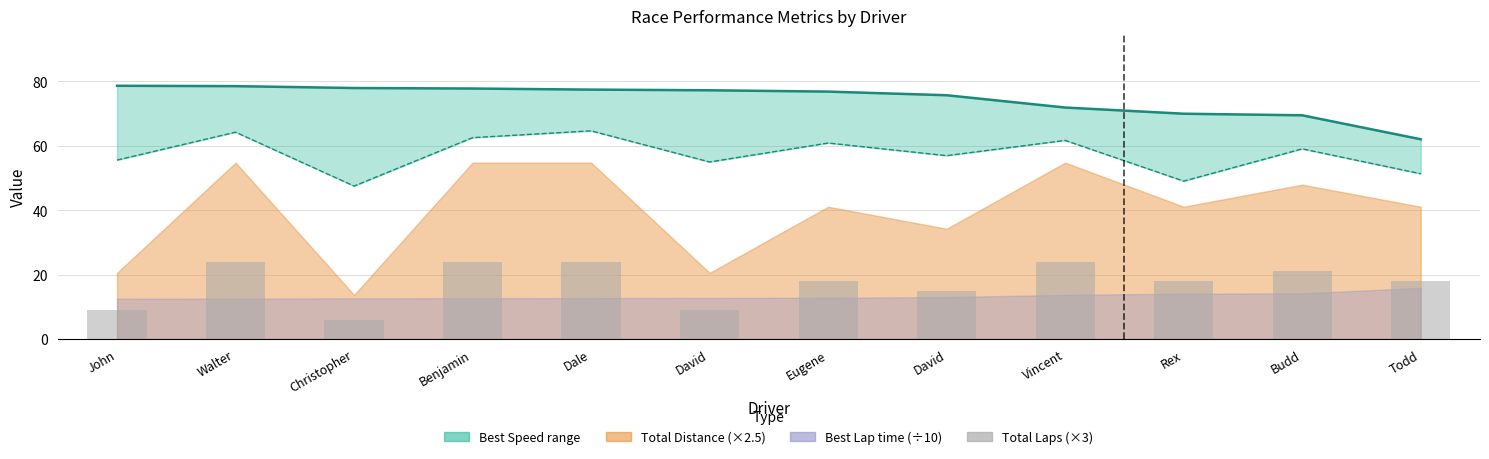

Between Rex and Todd, which is larger?

Rex